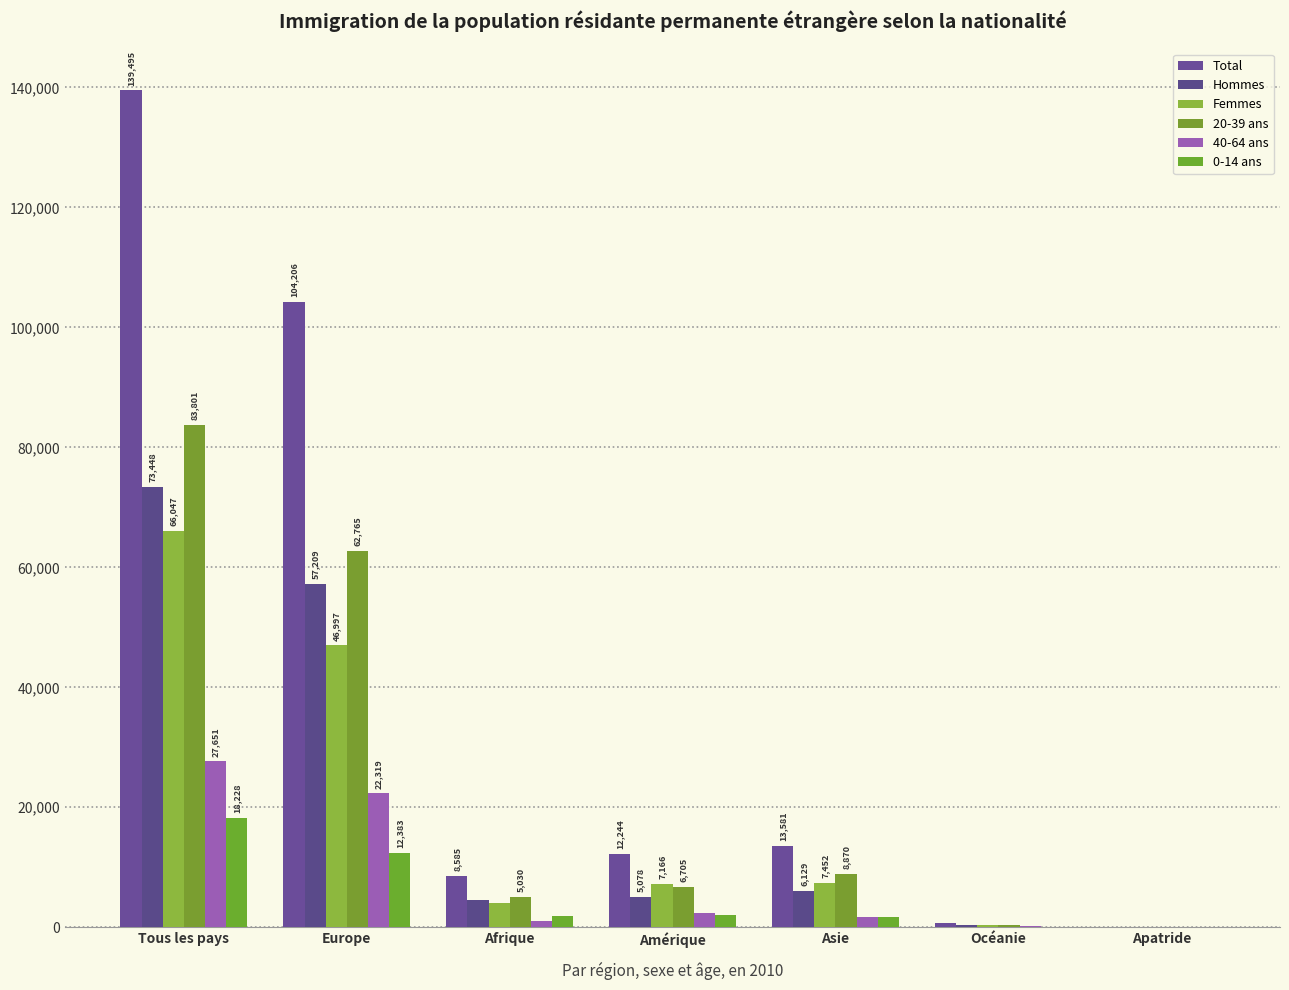

Which category has the highest value in the Total series?

Tous les pays